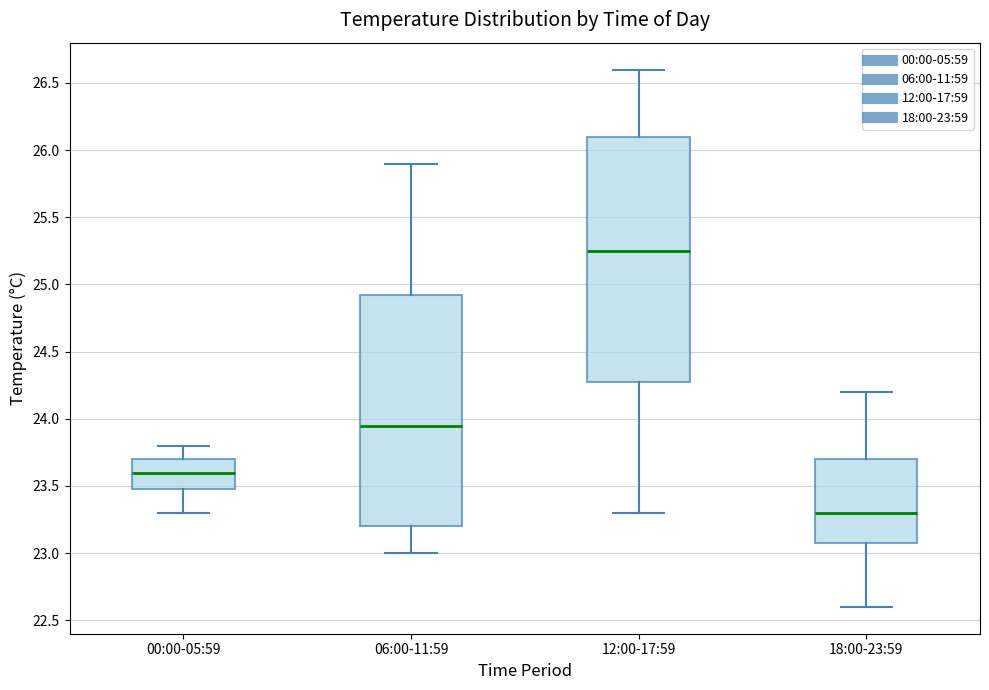

Which box has the highest median line?

12:00-17:59